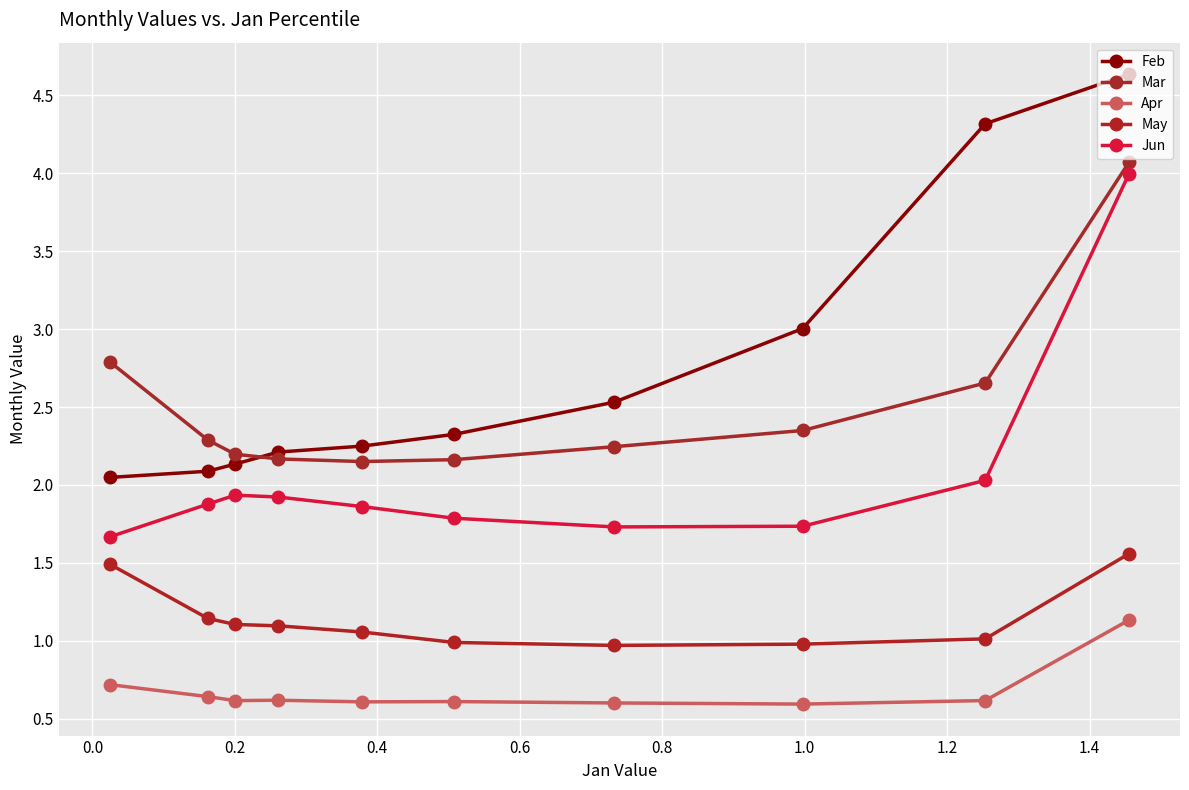

How many categories are shown in the chart?

10